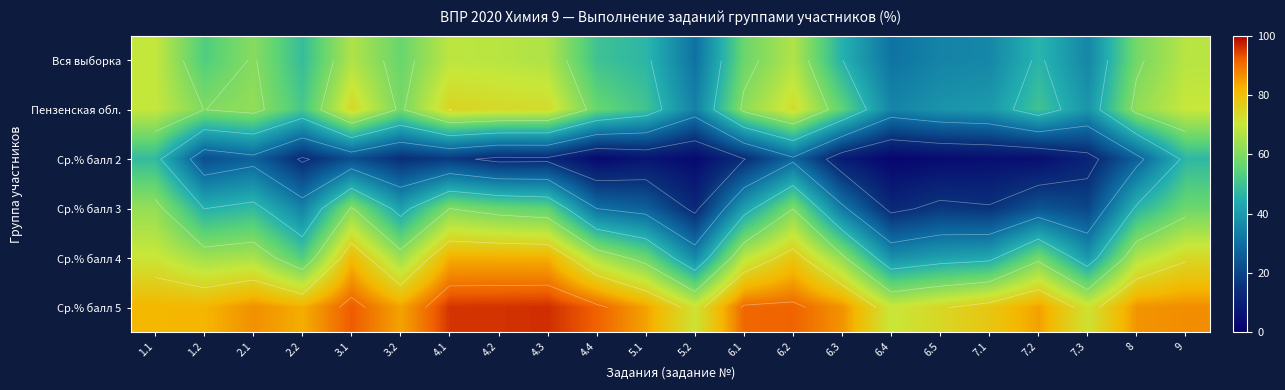

At how many categories does at least one series exceed 15?

22